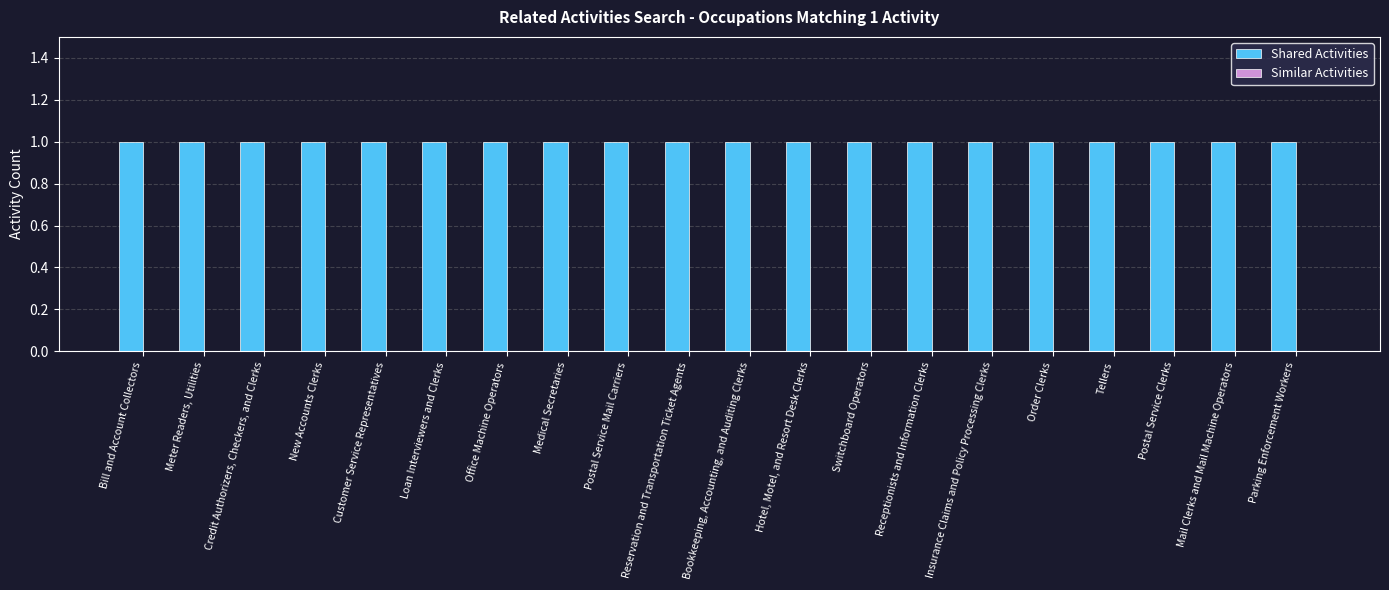

At which label does Similar Activities reach its minimum?

Bill and Account Collectors